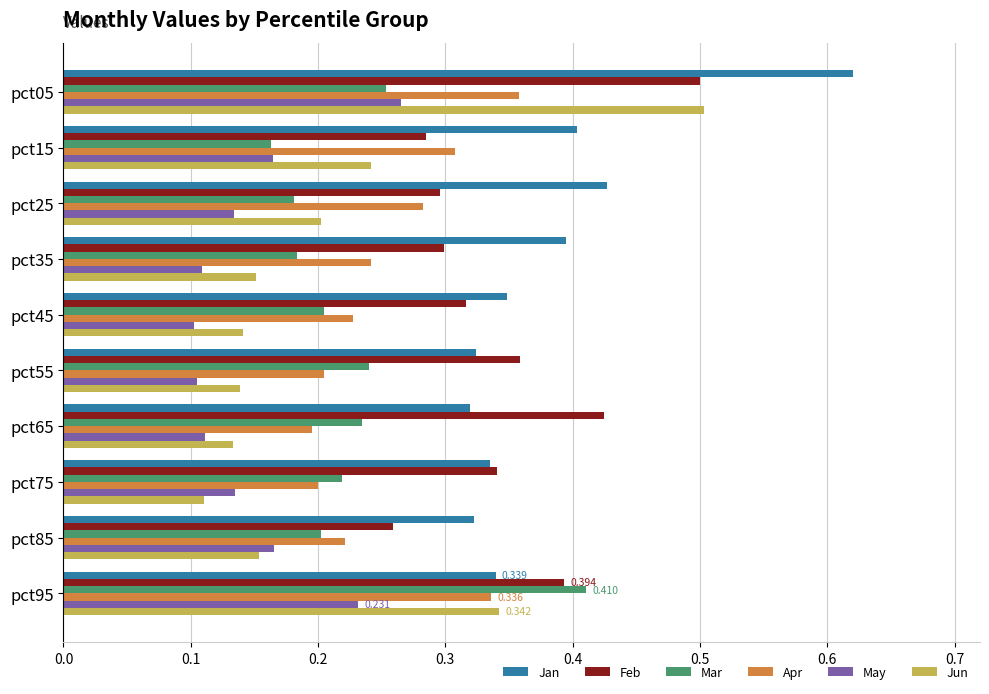

Which series has the largest total across all categories?

Jan